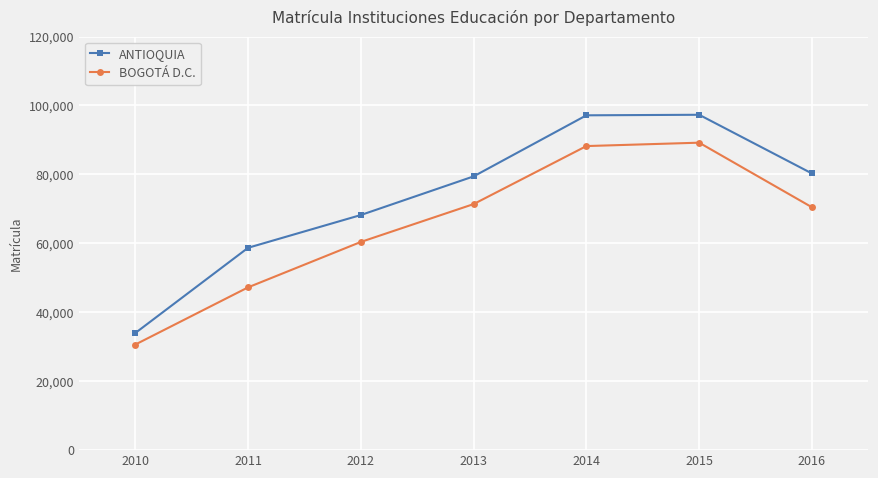

What are all the series names shown in the legend?

ANTIOQUIA, BOGOTÁ D.C.